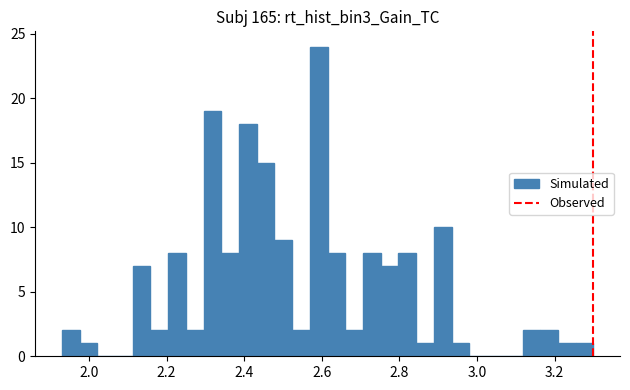

Around what value on the x-axis is the tallest bar? Give the approximate position of its centre, as read against the axis.

2.60